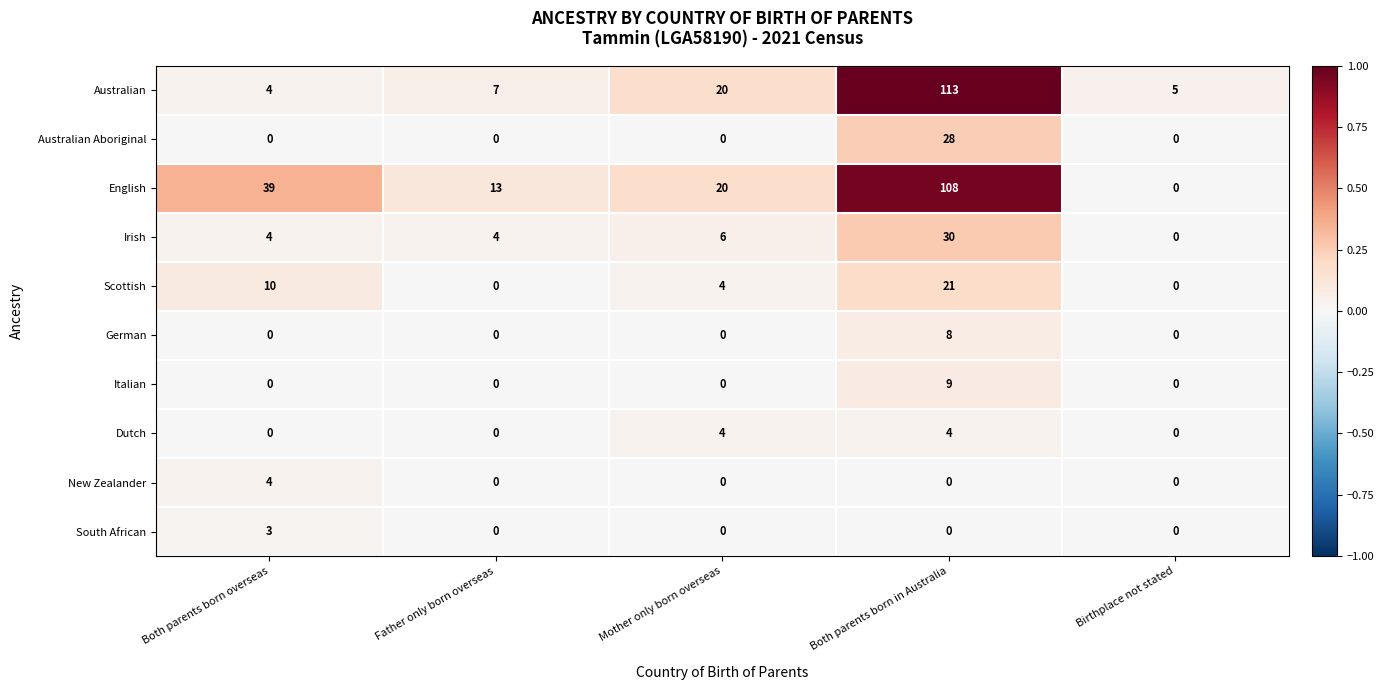

At which label does Scottish first exceed 4?

Both parents born overseas